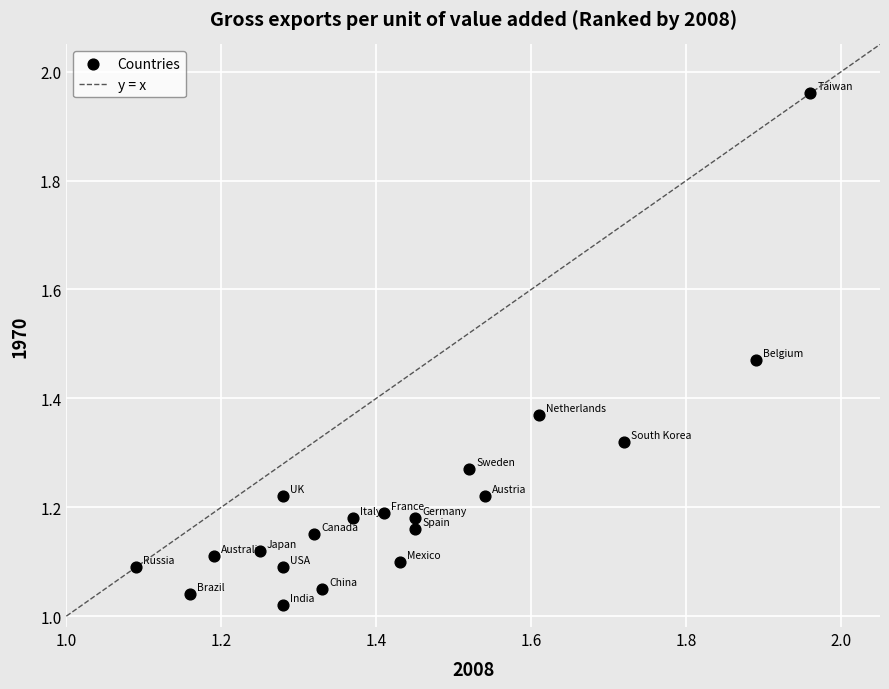

What is the range of Y values (max minus min)?

0.9